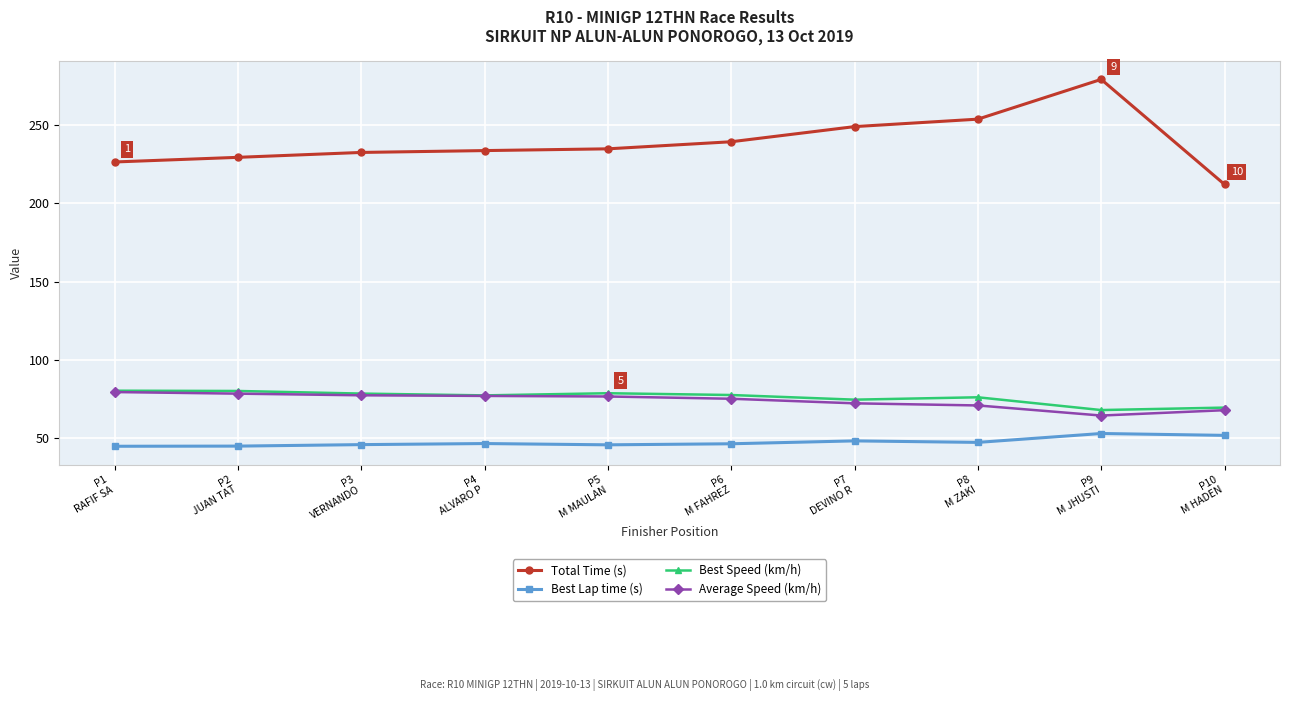

What is the minimum value shown in the chart?

44.8